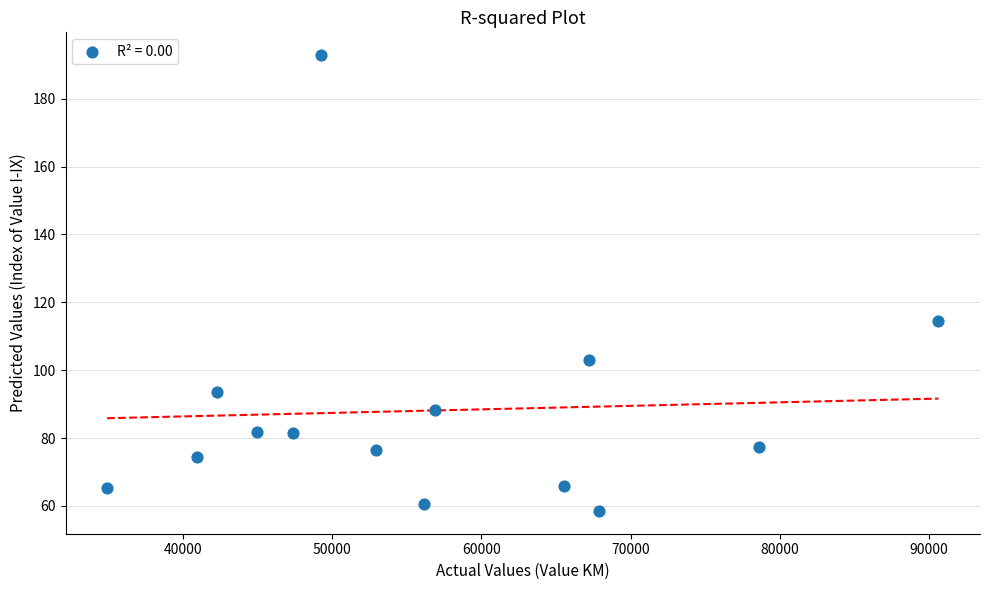

What Y value in the scatter plot is closest to 125?

114.4